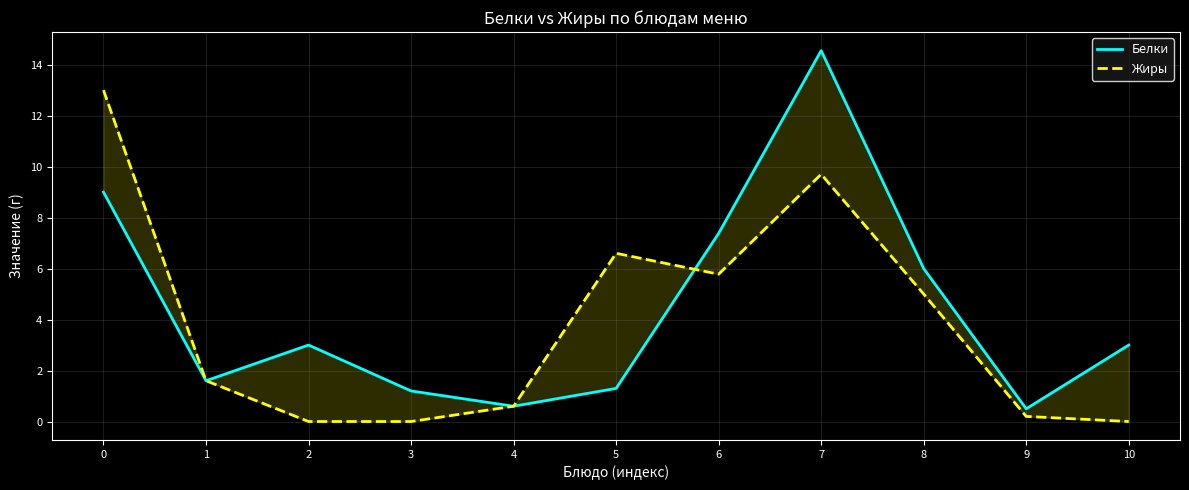

How many times do Жиры and Белки cross each other?

1